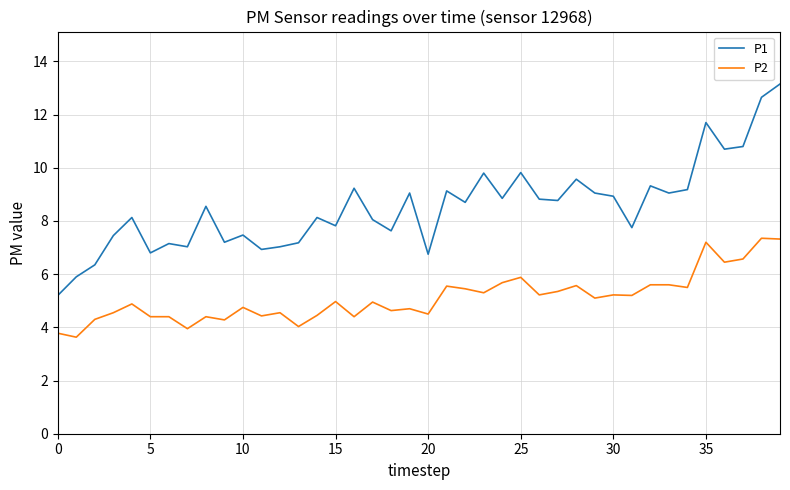

Which series has the largest total across all categories?

P1